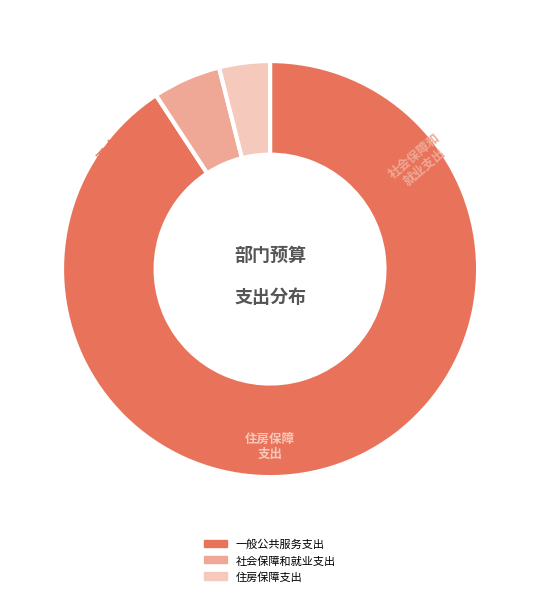

What is the smallest slice in the pie chart?

住房保障支出